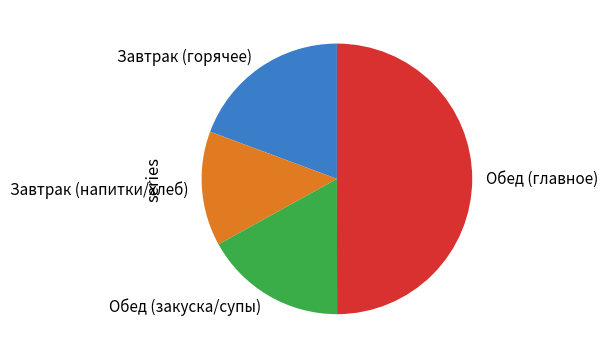

Count the number of slices in the pie.

4